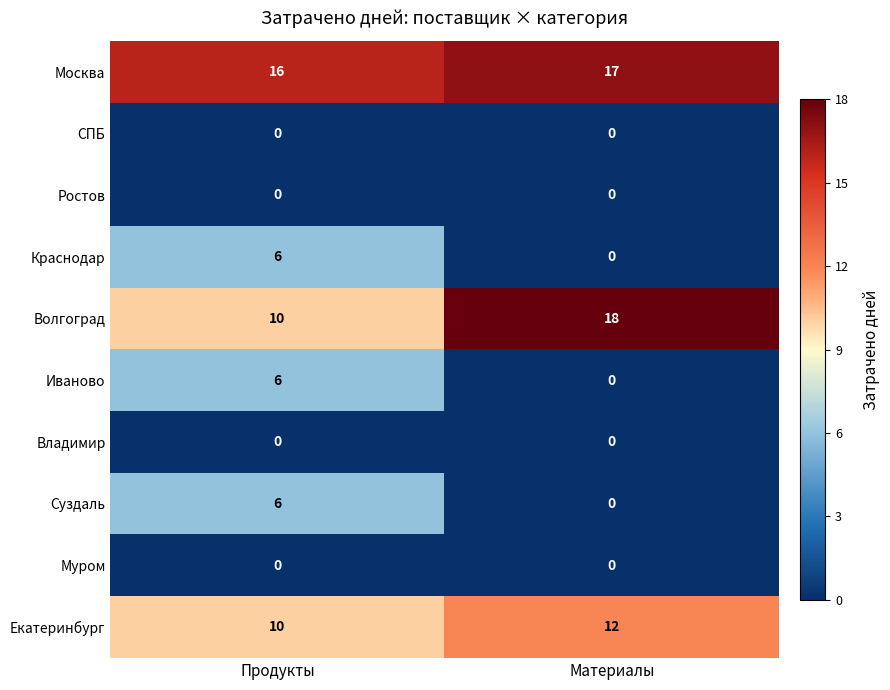

Reading left to right, transcribe all the data shown in this chart.

Москва: 16	17
СПБ: 0	0
Ростов: 0	0
Краснодар: 6	0
Волгоград: 10	18
Иваново: 6	0
Владимир: 0	0
Суздаль: 6	0
Муром: 0	0
Екатеринбург: 10	12